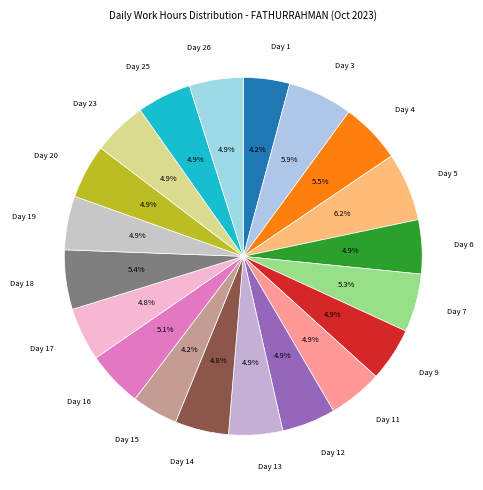

How many segments does this pie chart have?

20